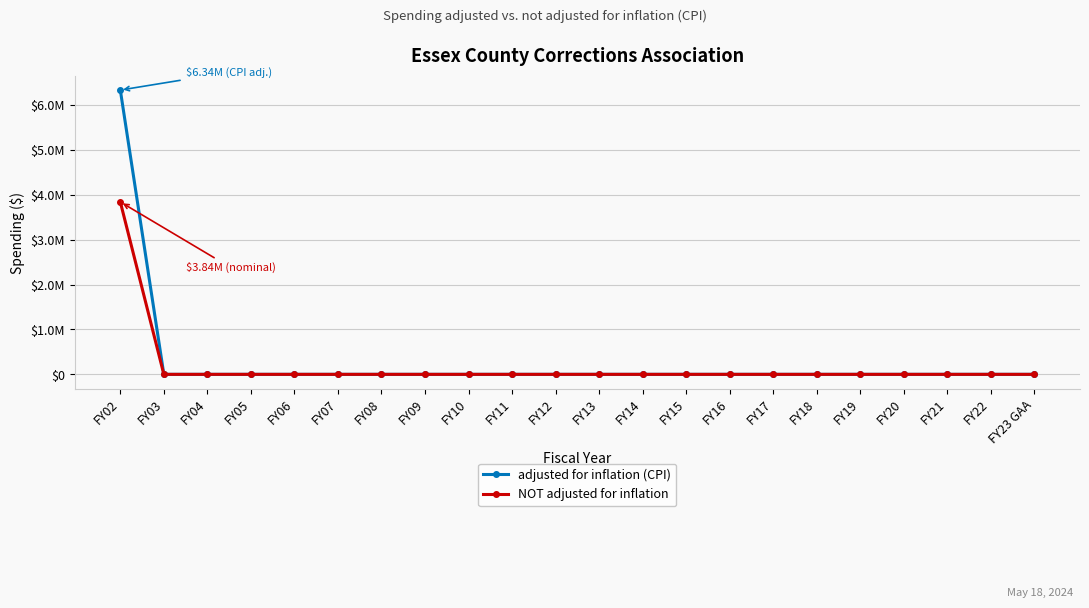

What are all the series names shown in the legend?

adjusted for inflation (CPI), NOT adjusted for inflation